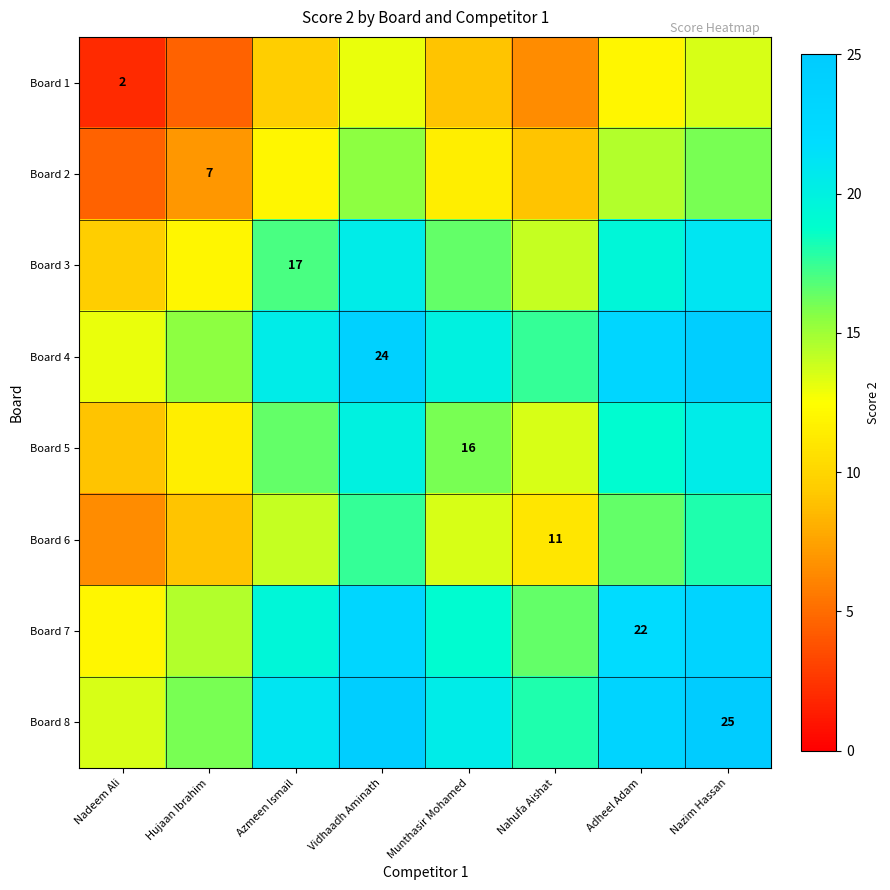

List the labels in order of Board 5 value, smallest first.

Nadeem Ali, Hujaan Ibrahim, Nahufa Aishat, Munthasir Mohamed, Azmeen Ismail, Adheel Adam, Vidhaadh Aminath, Nazim Hassan